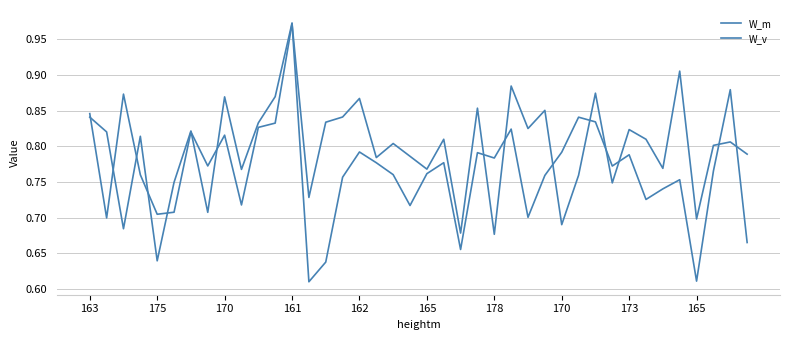

Reading left to right, what are all the values shown in this chart?

W_m: 0.8	0.7	0.9	0.8	0.7	0.7	0.8	0.8	0.8	0.7	0.8	0.8	1.0	0.7	0.8	0.8	0.9	0.8	0.8	0.8	0.8	0.8	0.7	0.9	0.7	0.9	0.8	0.9	0.7	0.8	0.9	0.7	0.8	0.8	0.8	0.9	0.7	0.8	0.8	0.8
W_v: 0.8	0.8	0.7	0.8	0.6	0.7	0.8	0.7	0.9	0.8	0.8	0.9	1.0	0.6	0.6	0.8	0.8	0.8	0.8	0.7	0.8	0.8	0.7	0.8	0.8	0.8	0.7	0.8	0.8	0.8	0.8	0.8	0.8	0.7	0.7	0.8	0.6	0.8	0.9	0.7